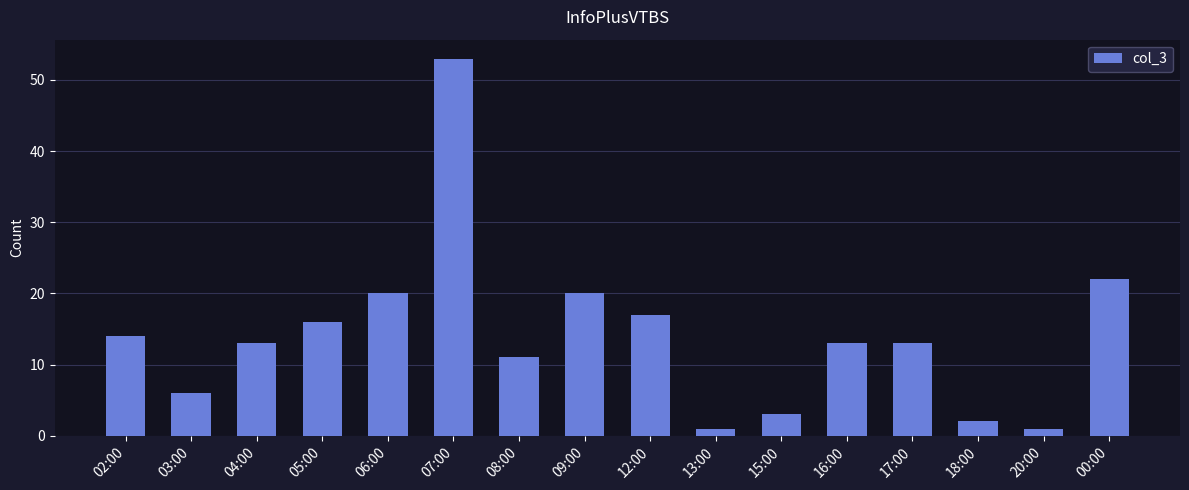

What is the value of the 12th bar from the left?

13